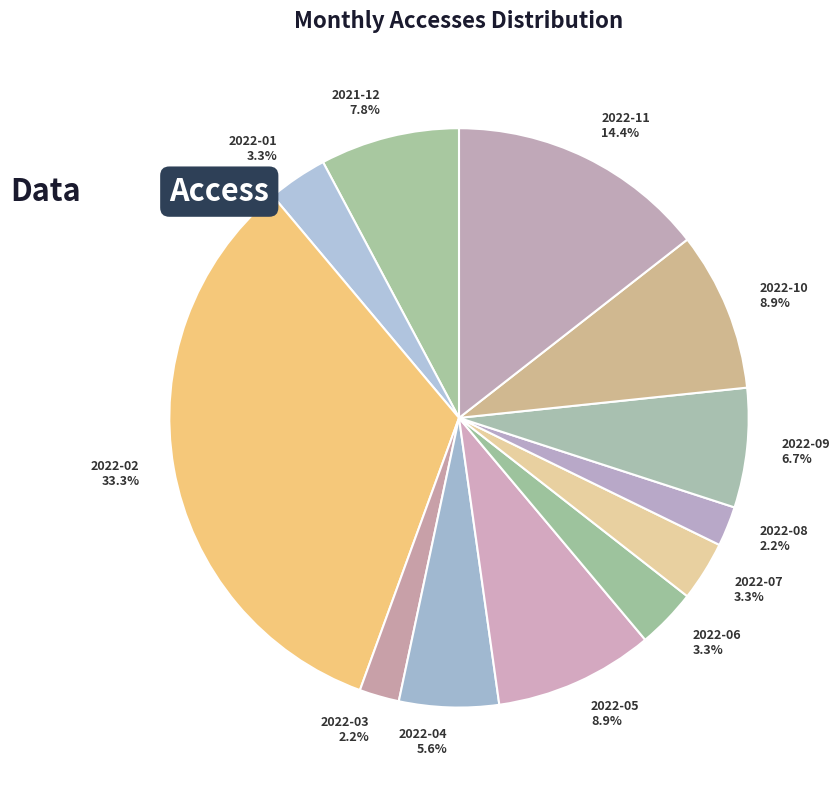

Is it true that 2021-12 is 8% of the pie?

True